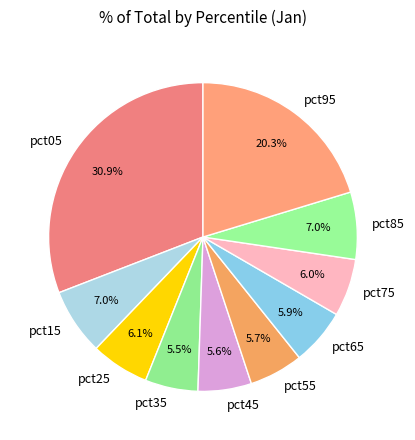

What percentage is the pct05 slice, to the nearest percent?

31%